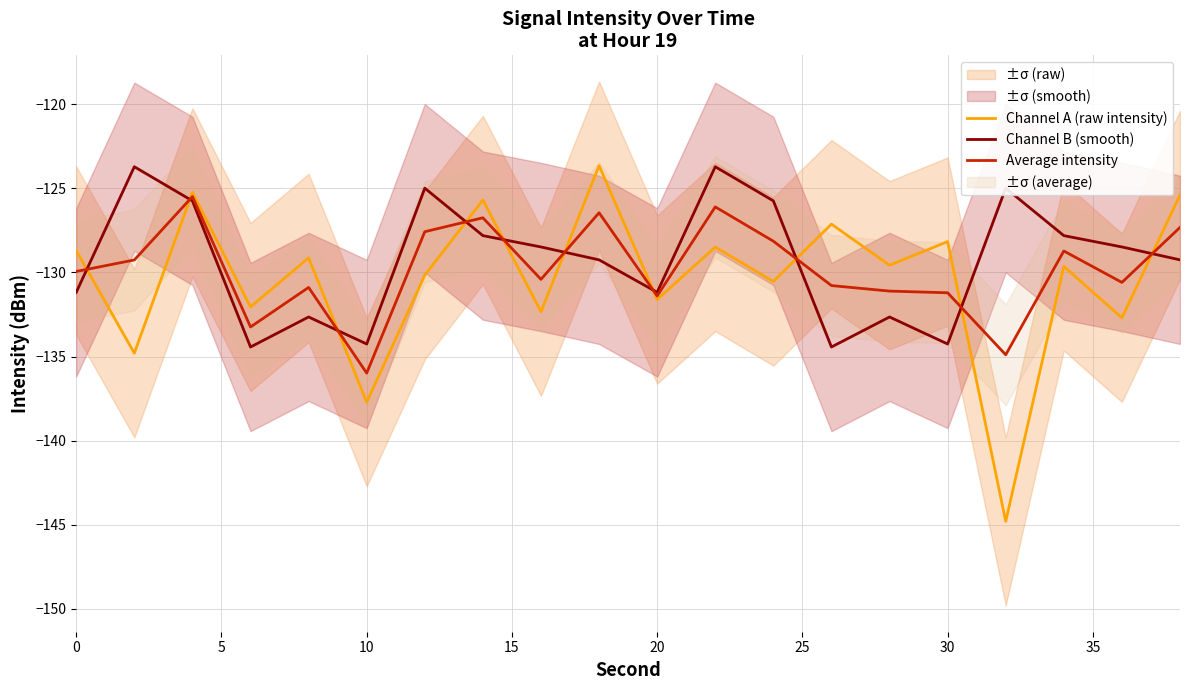

What is the minimum value for Average intensity?

-136.0